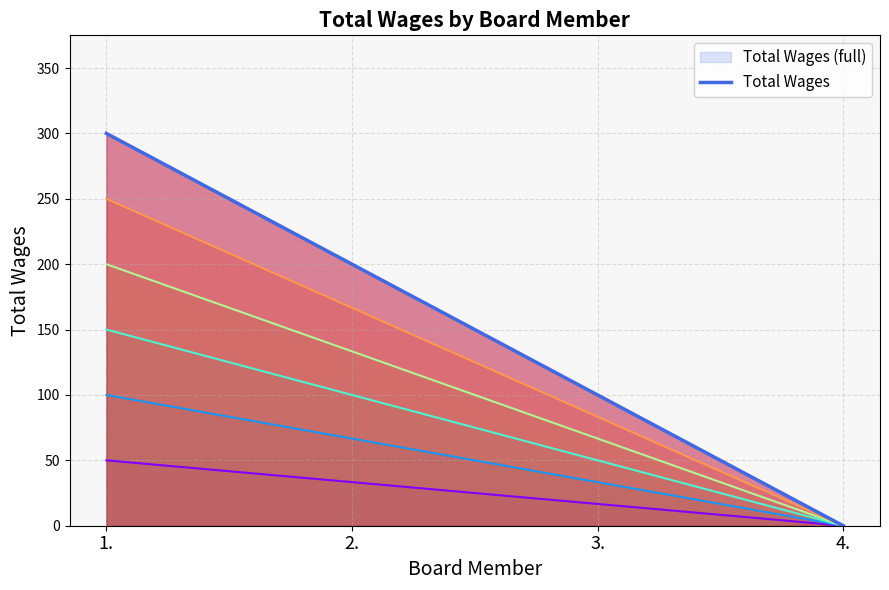

Between 1. and 4., which is larger?

1.